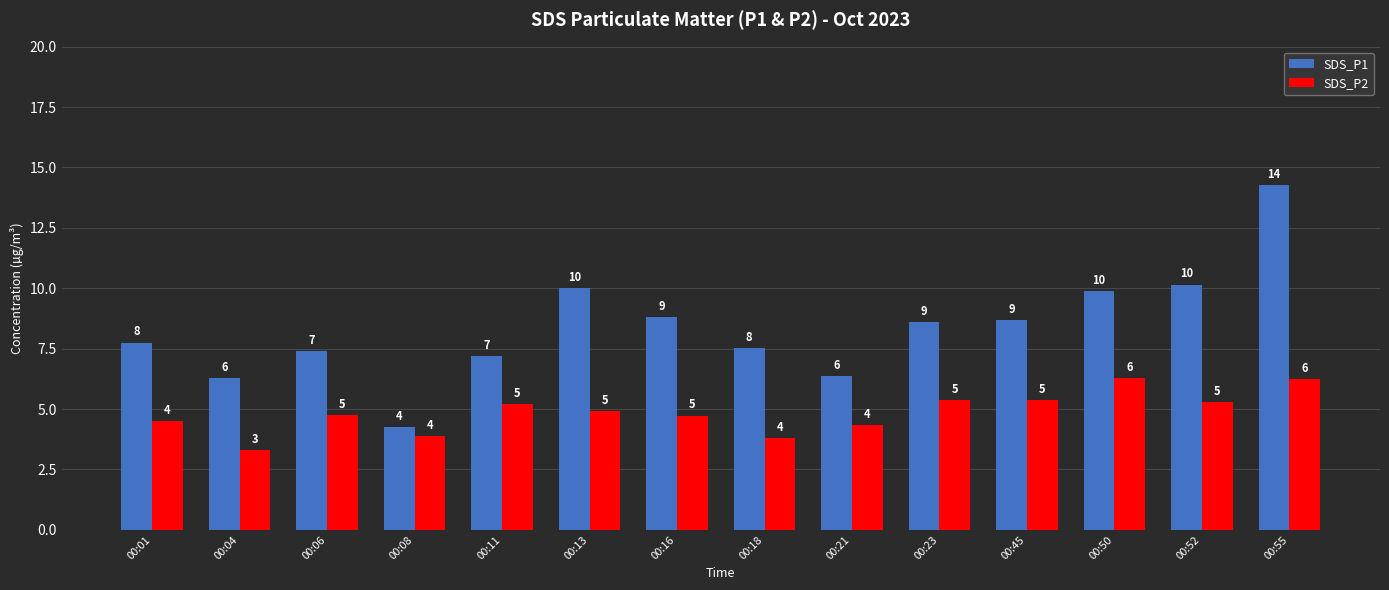

Does the chart contain stacked bars?

No